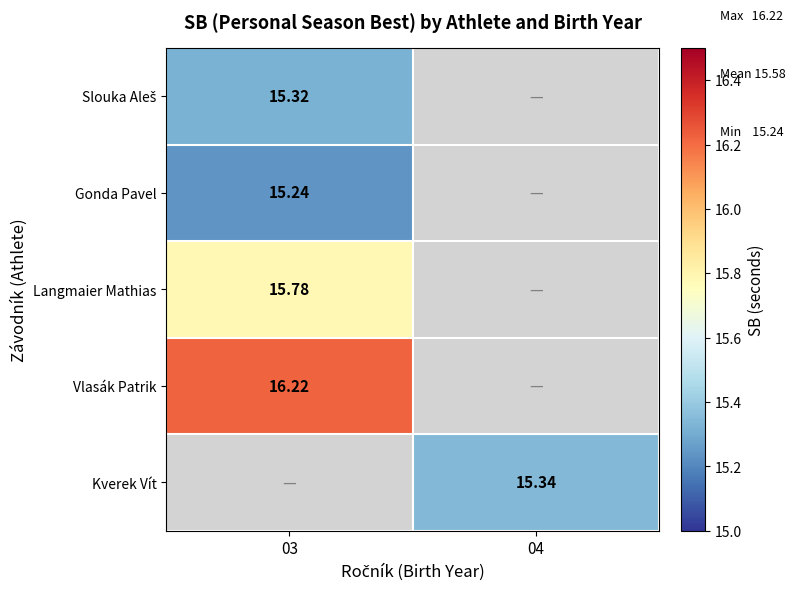

The Langmaier Mathias series shows 23.1 at 03. True or false?

False